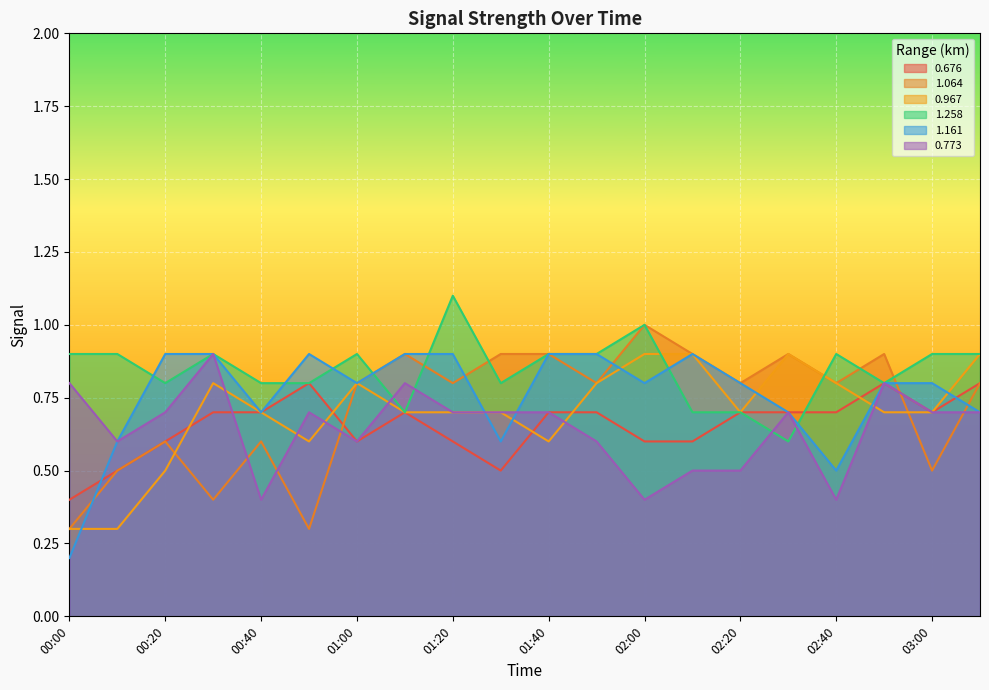

At which category does 1.258 reach its first local valley?

00:20